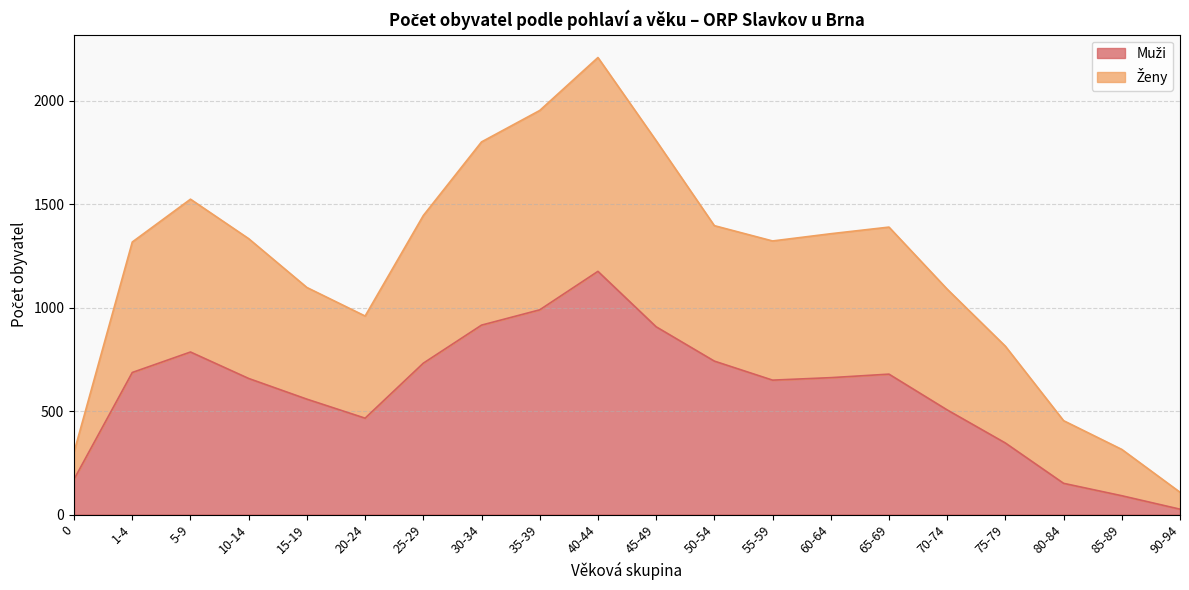

What is the label of the 8th point from the left?

30-34